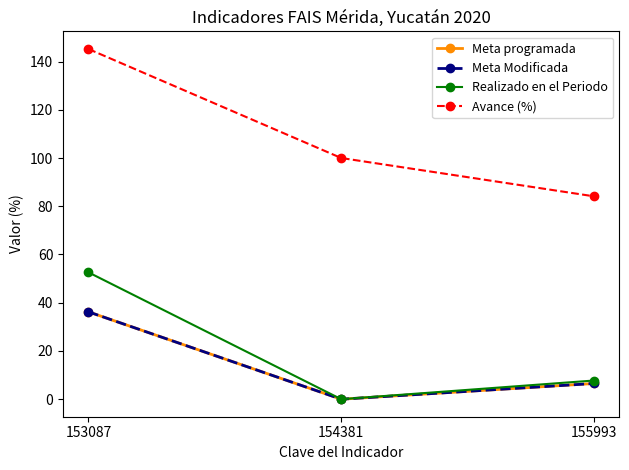

Does the chart have visible grid lines?

No